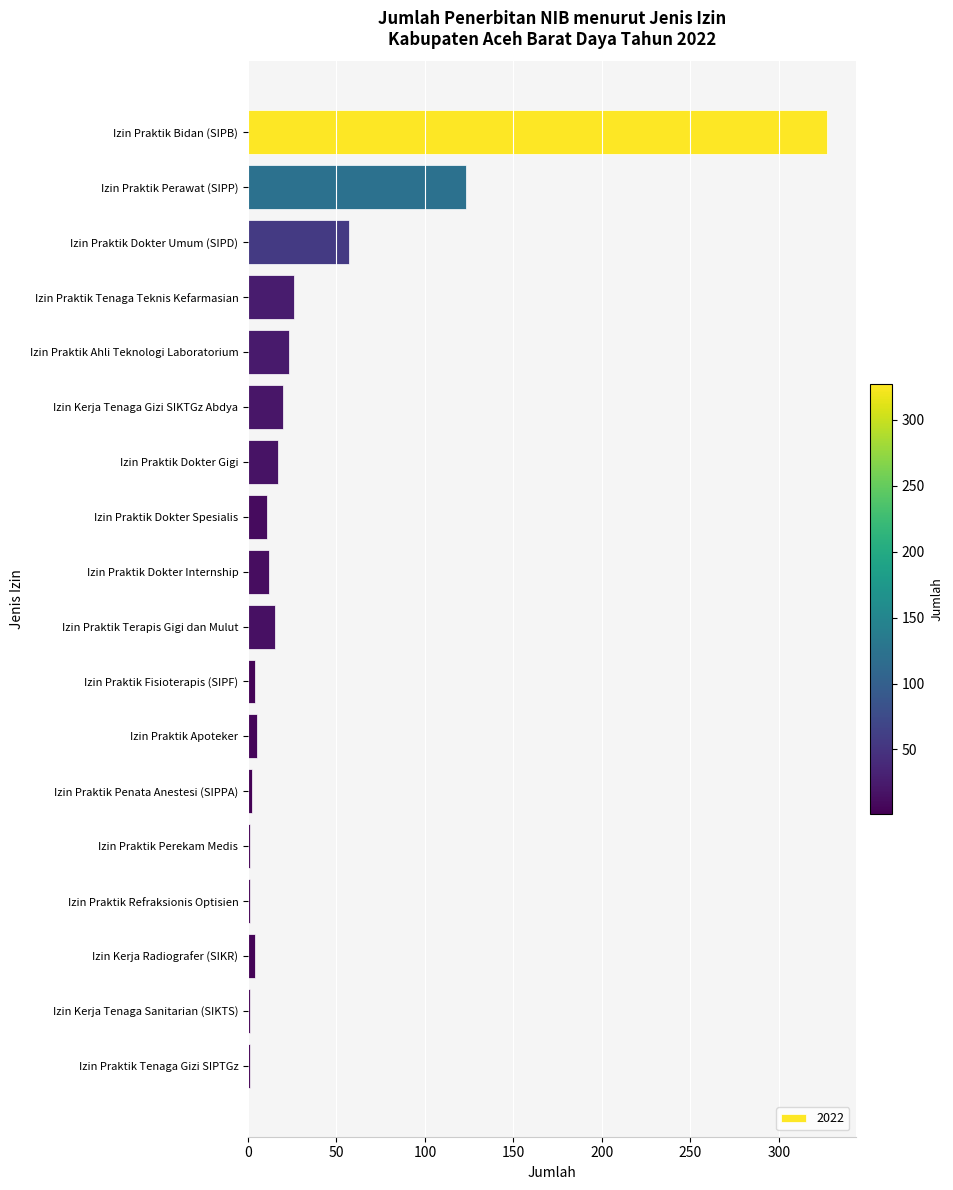

Read the value at Izin Praktik Terapis Gigi dan Mulut.

15